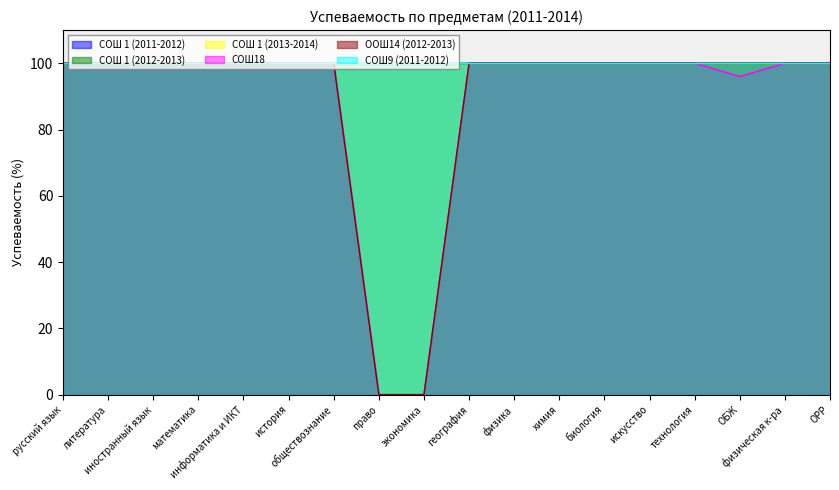

What is the difference between the maximum and minimum values in the ООШ14 (2012-2013) series?

100